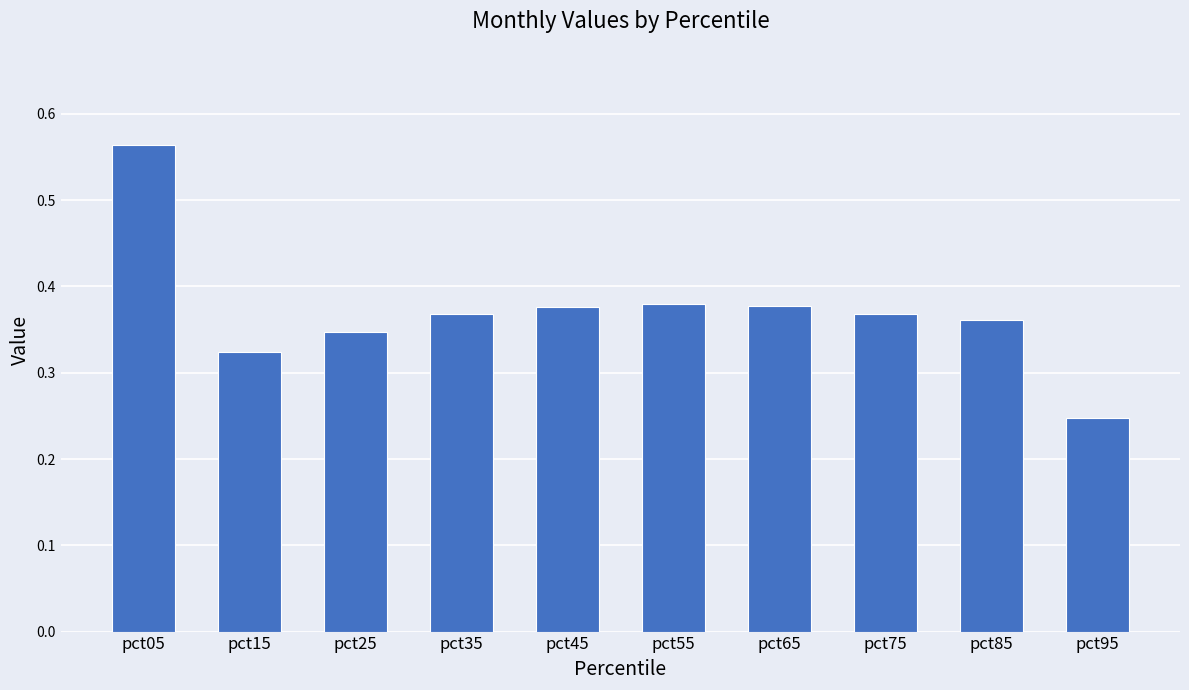

Are the bars horizontal?

No